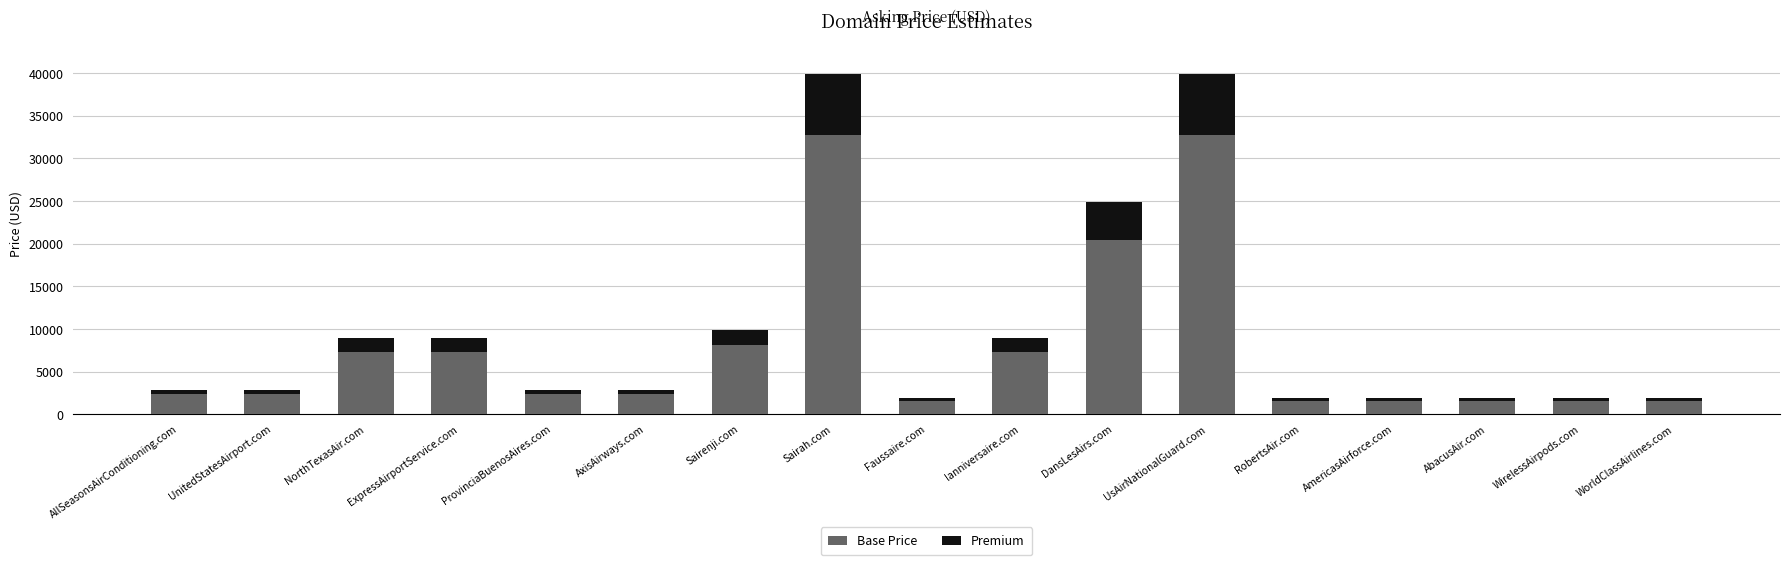

How many bars are there in total?

17